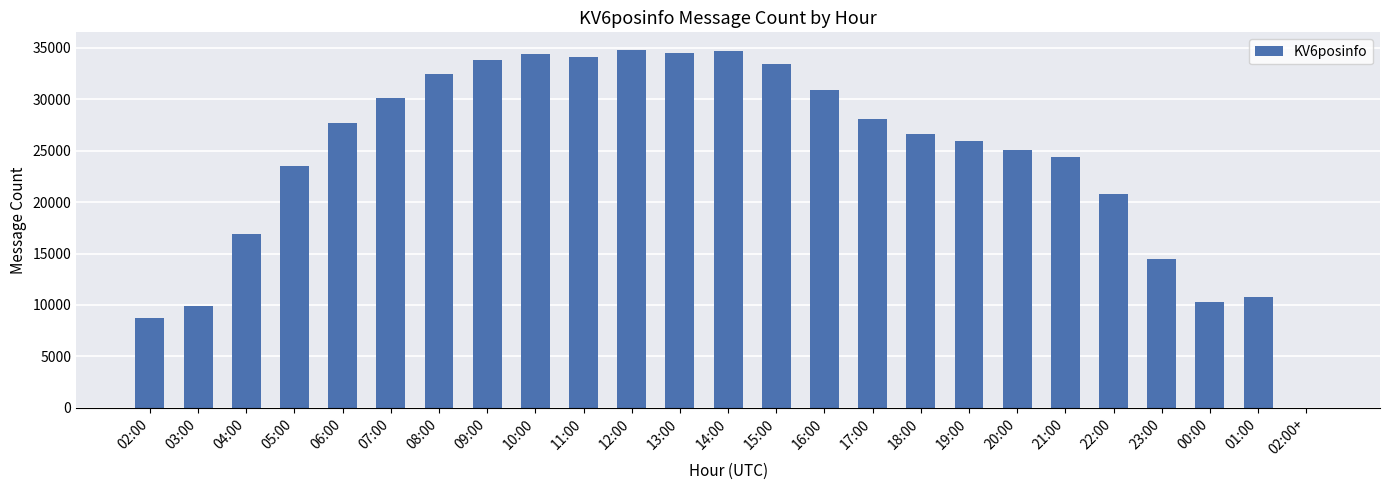

Is it true that the value at 02:00 is 3337?

False